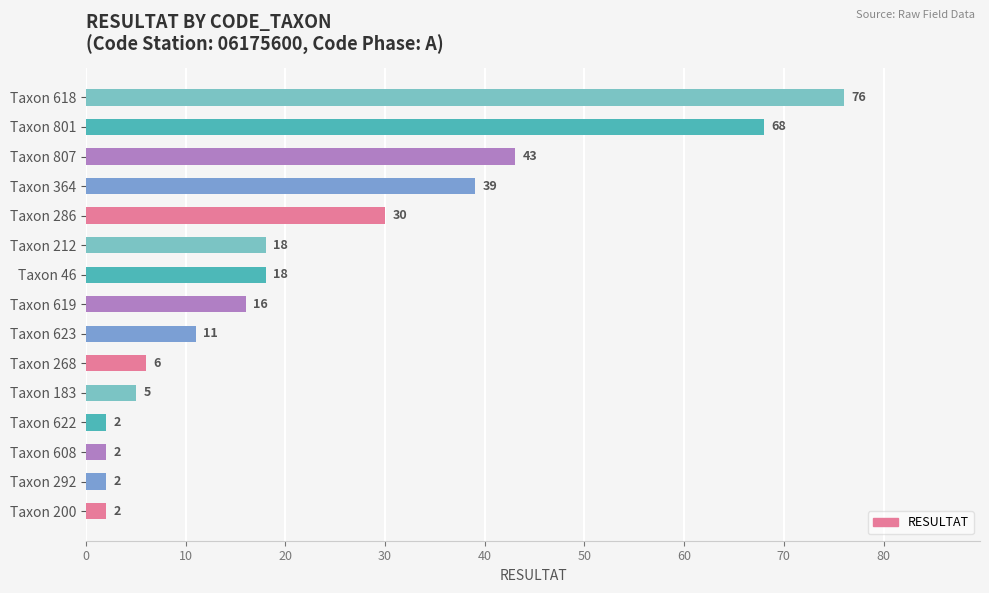

What is the change in value from Taxon 292 to Taxon 46?

+16